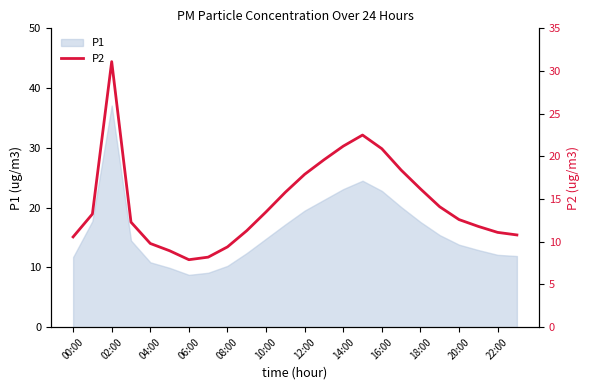

The P1 series shows 23.1 at 14:00. True or false?

True